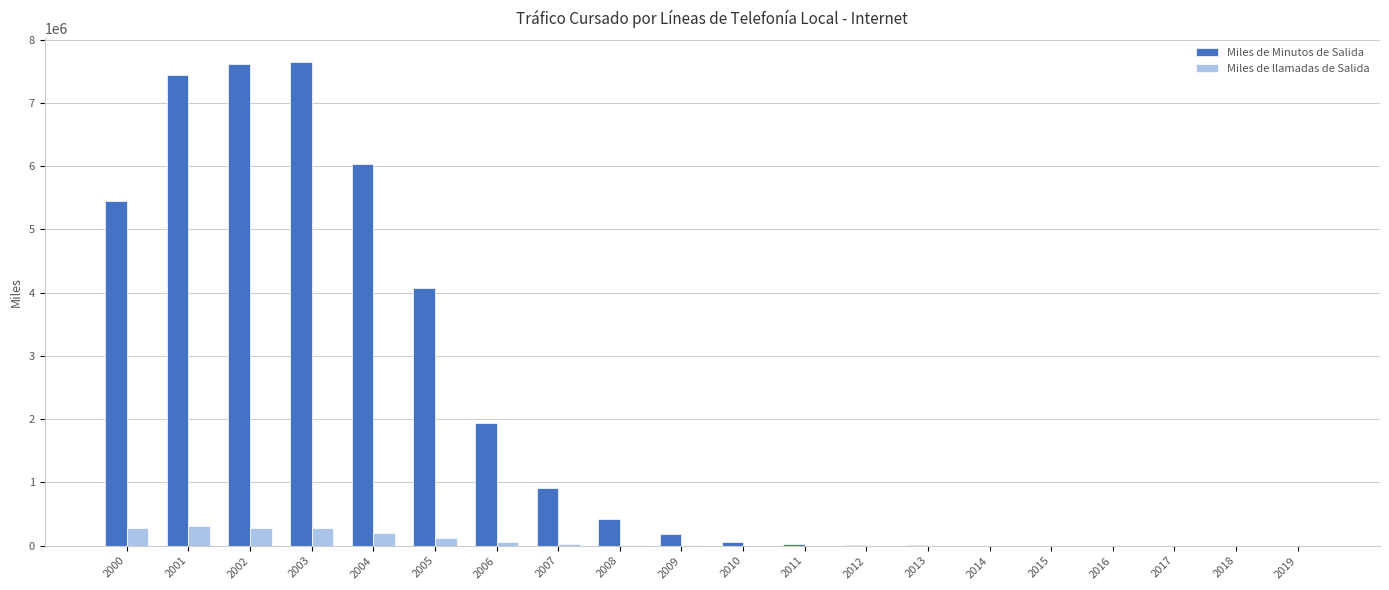

Between 2006 and 2014, which series saw the biggest shift?

Miles de Minutos de Salida